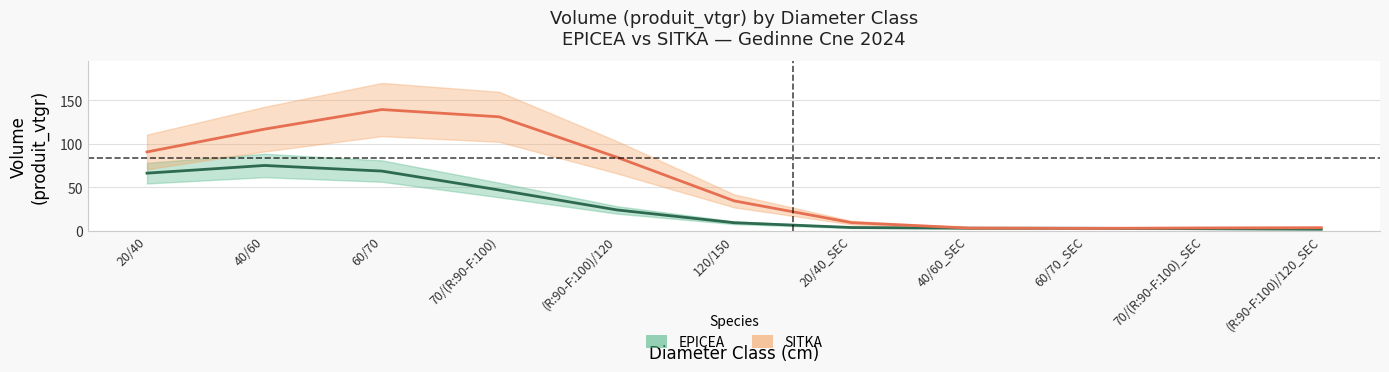

Is it true that SITKA_produit_vtgr equals 1.6 at 60/70_SEC?

False